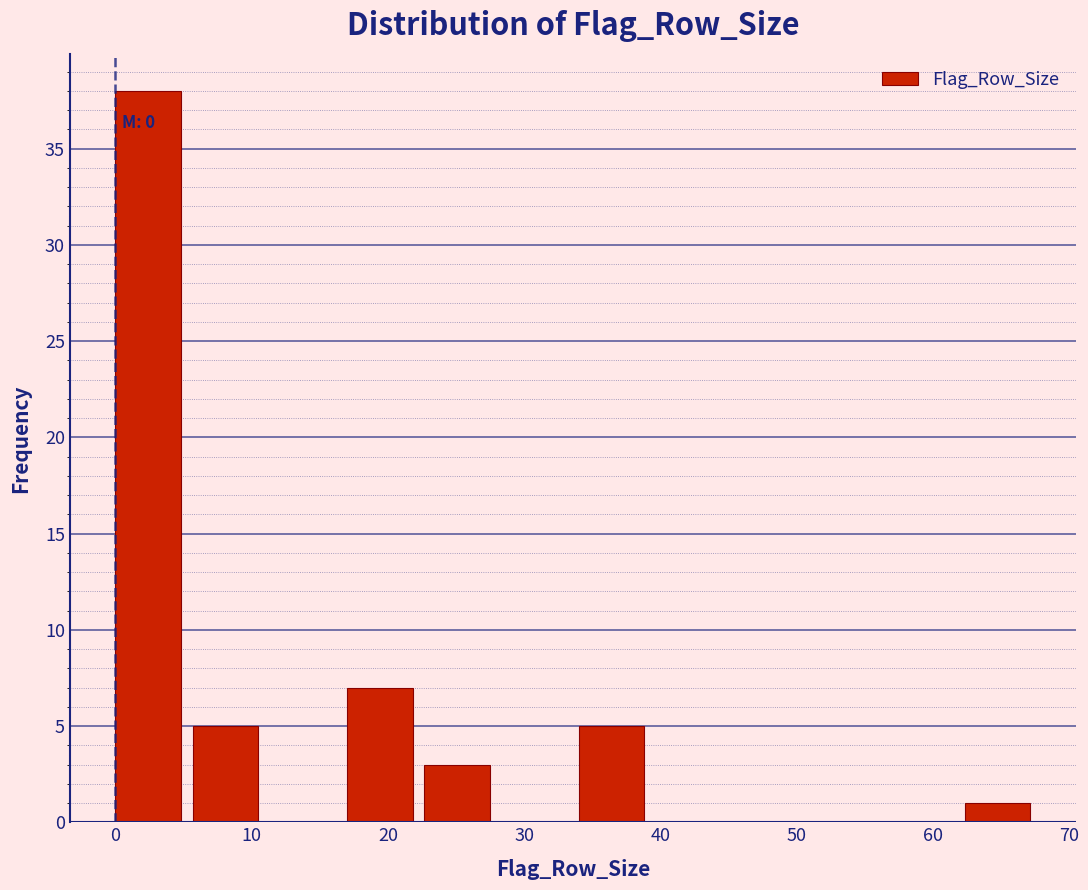

Which range on the x-axis has the tallest bar?

0 to 6